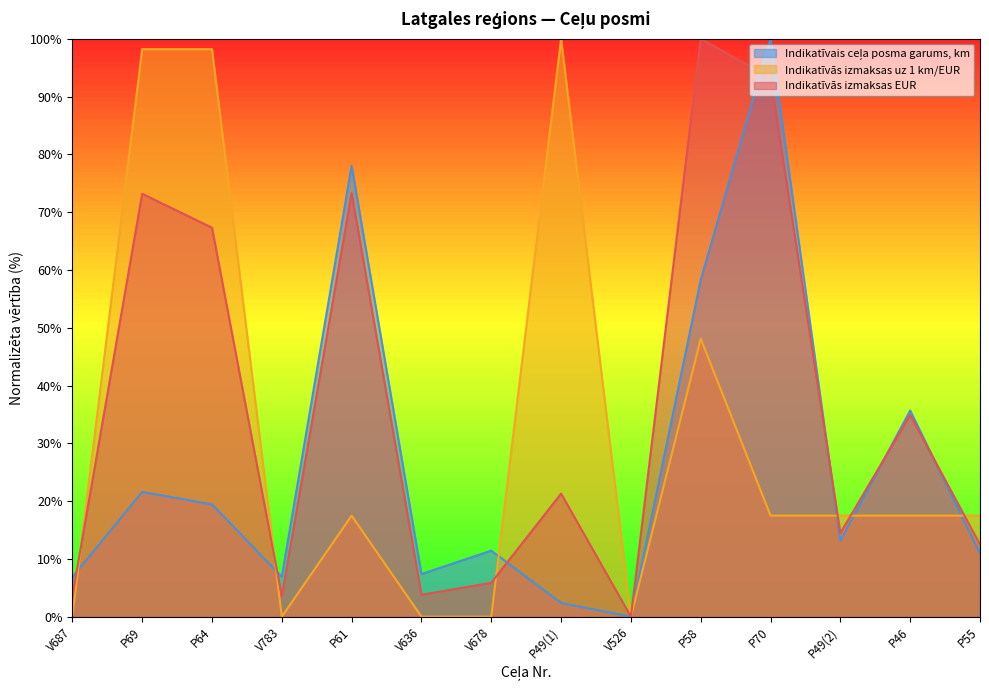

True or false: Indikatīvās izmaksas EUR has more than 0 interior local peaks.

True